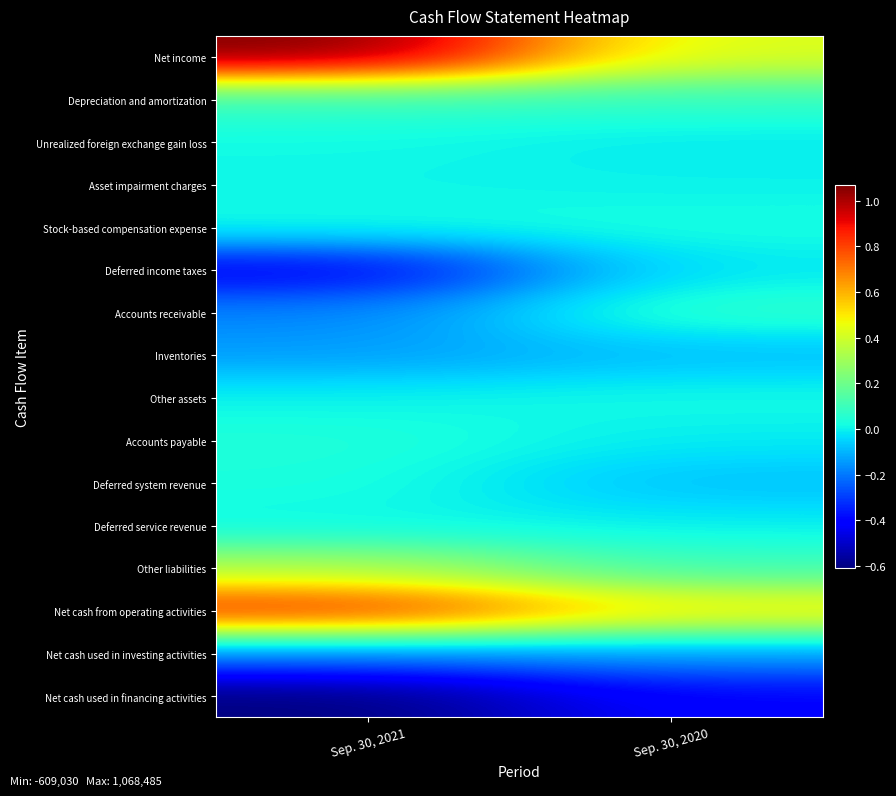

What is the spread (max minus min) of values at Sep. 30, 2020?

916377